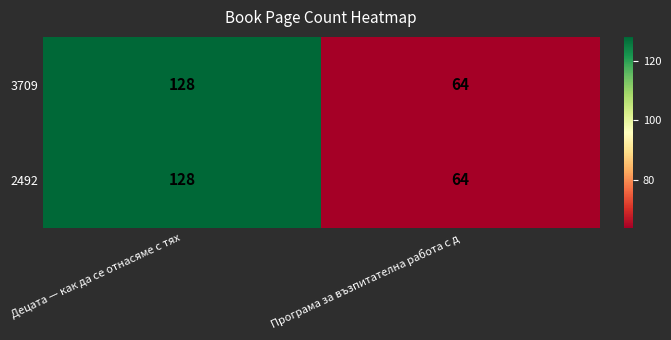

Which label corresponds to the smallest value in the chart?

Програма за възпитателна работа с д